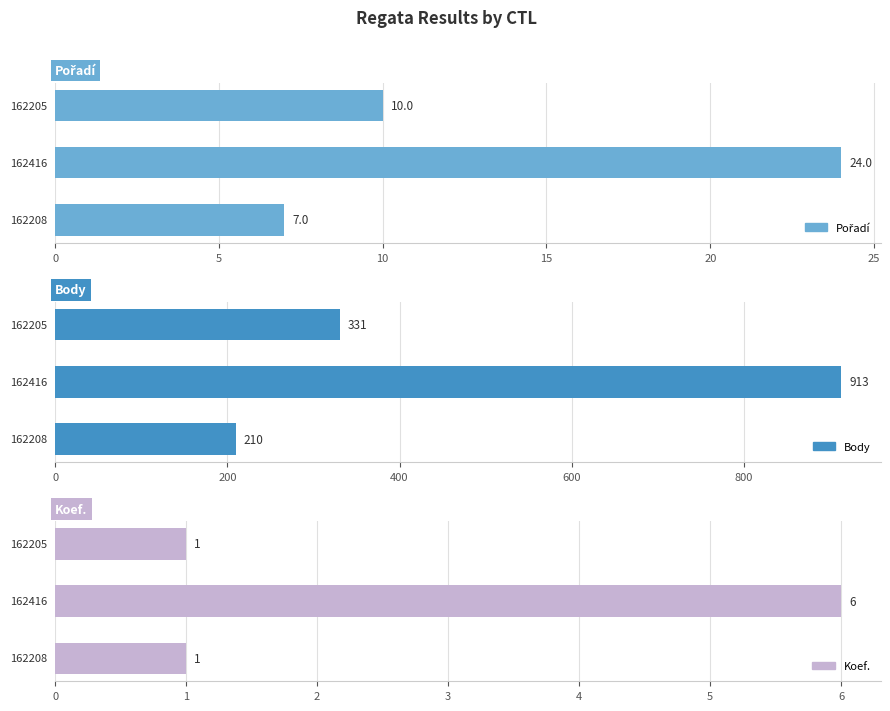

How many bars are there in total?

9